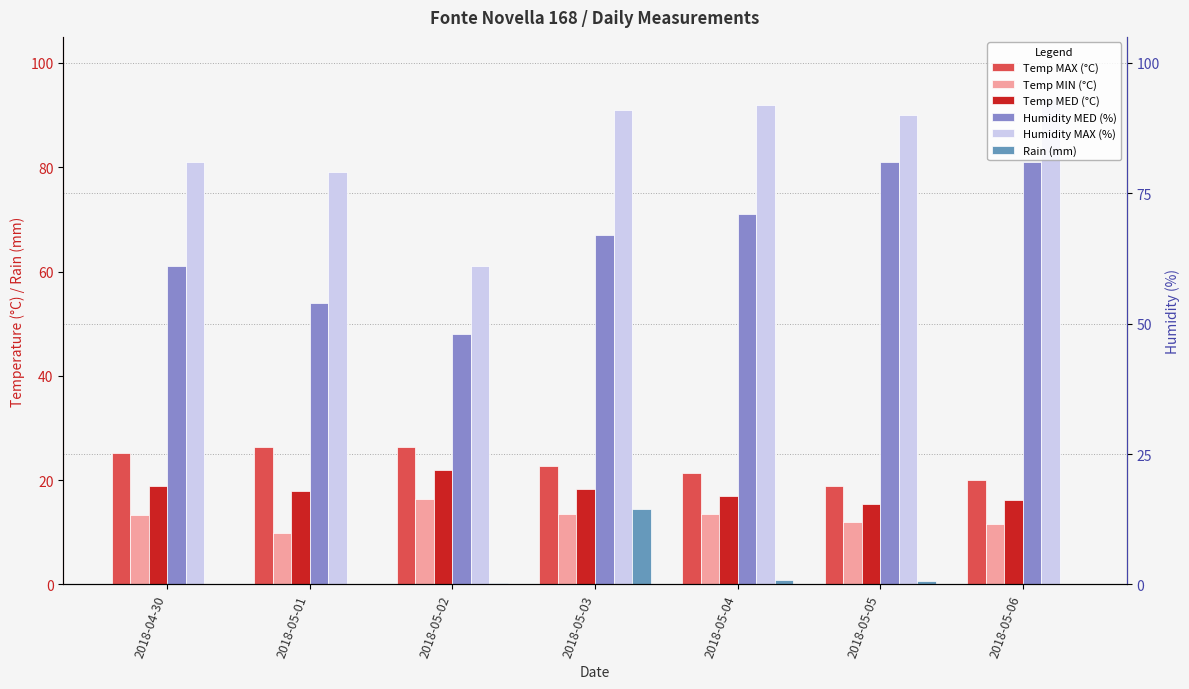

What is the spread (max minus min) of values at 2018-05-03?

77.4